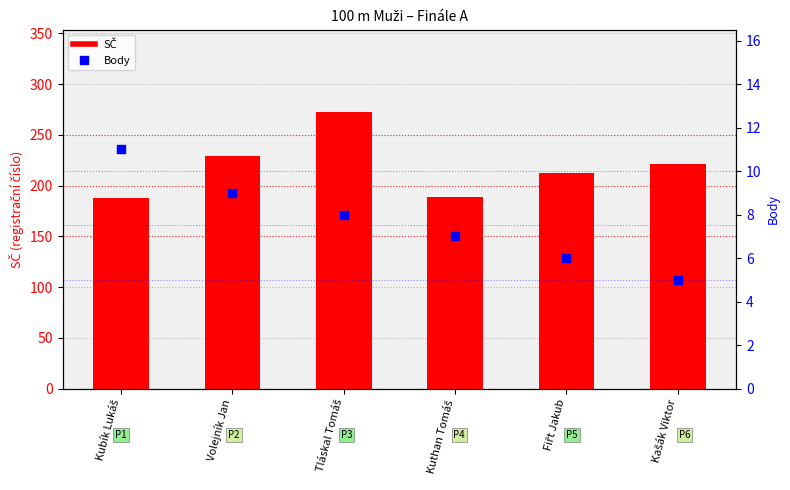

At which category is the sum across all series the highest?

Tláskal Tomáš